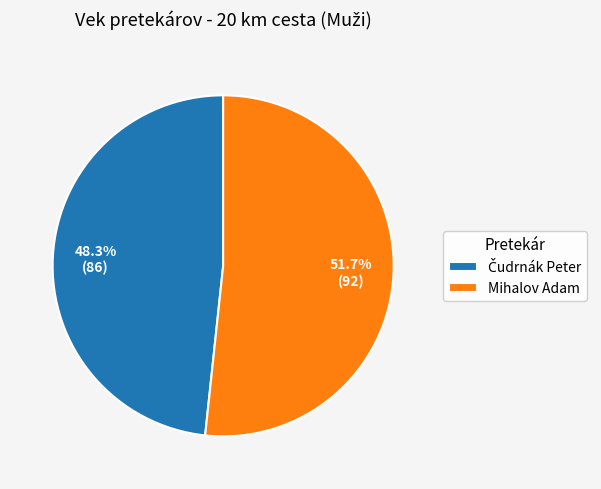

Which category accounts for the majority?

Mihalov Adam